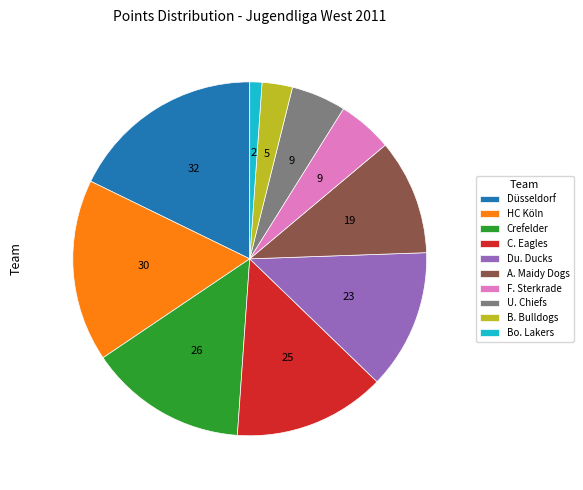

Which slice is the smallest?

Bo. Lakers